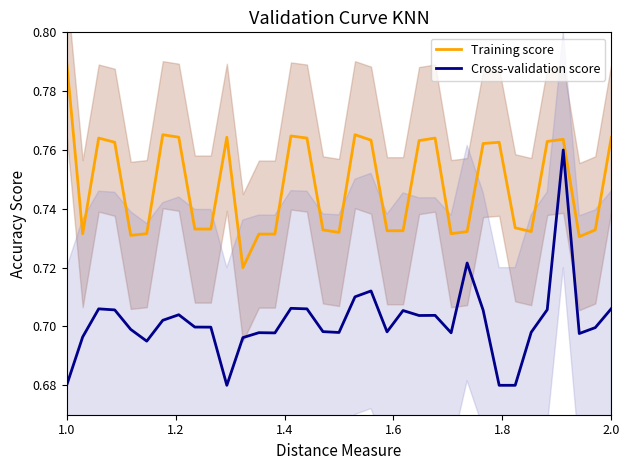

True or false: Training score and Cross-validation score cross at least once.

False